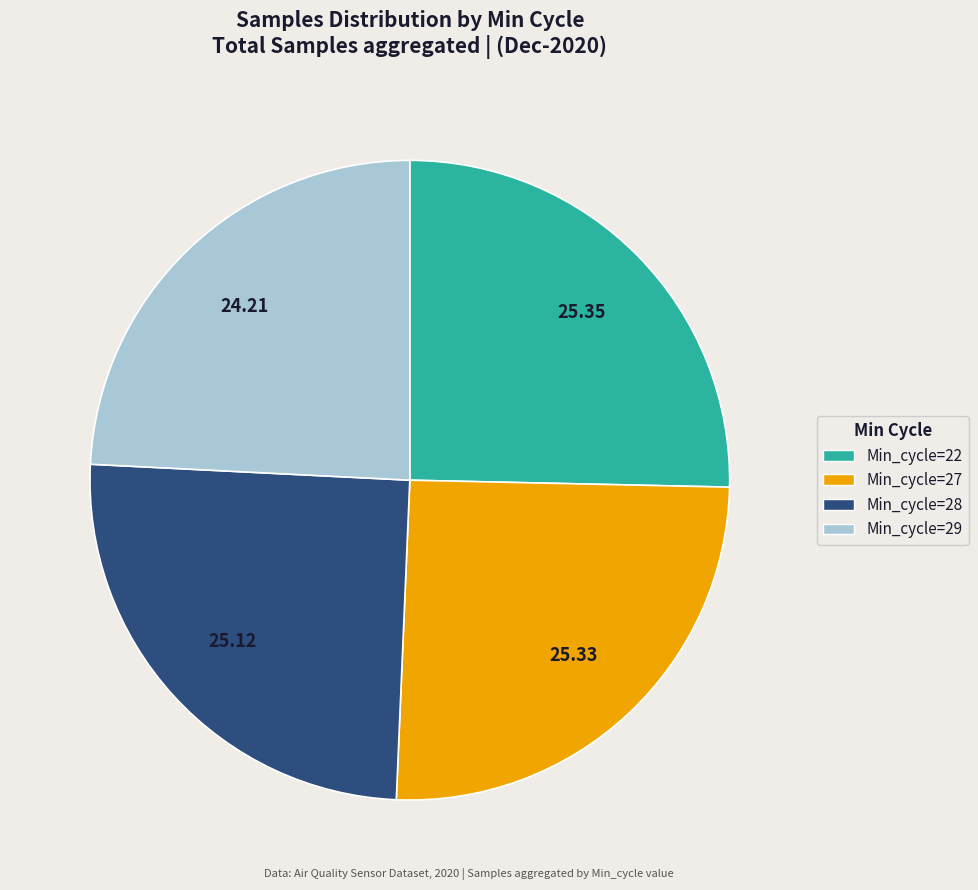

What is the smallest slice in the pie chart?

Min_cycle=29